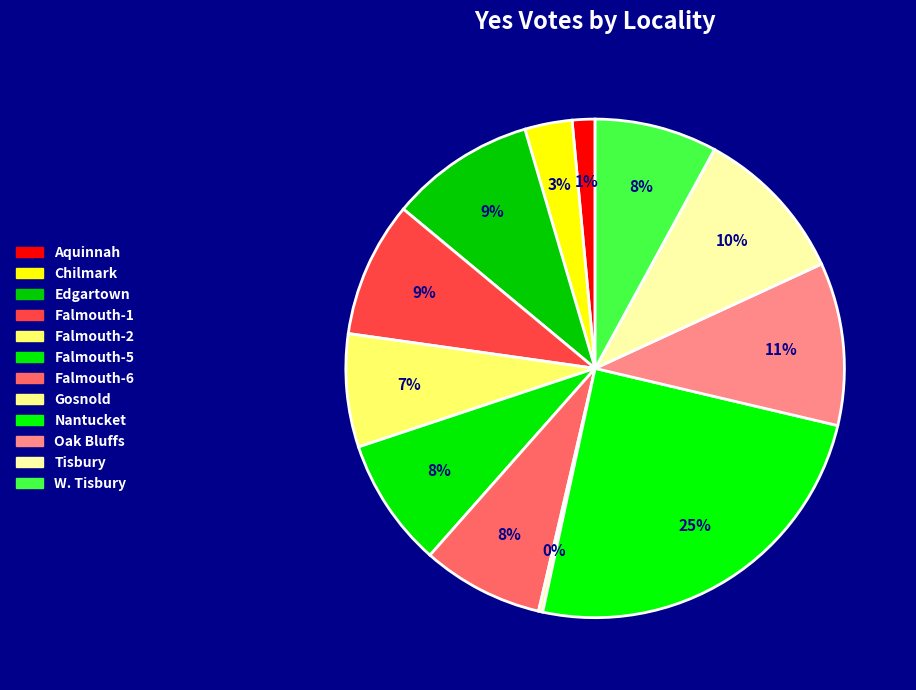

Which category has the biggest portion of the pie?

Nantucket